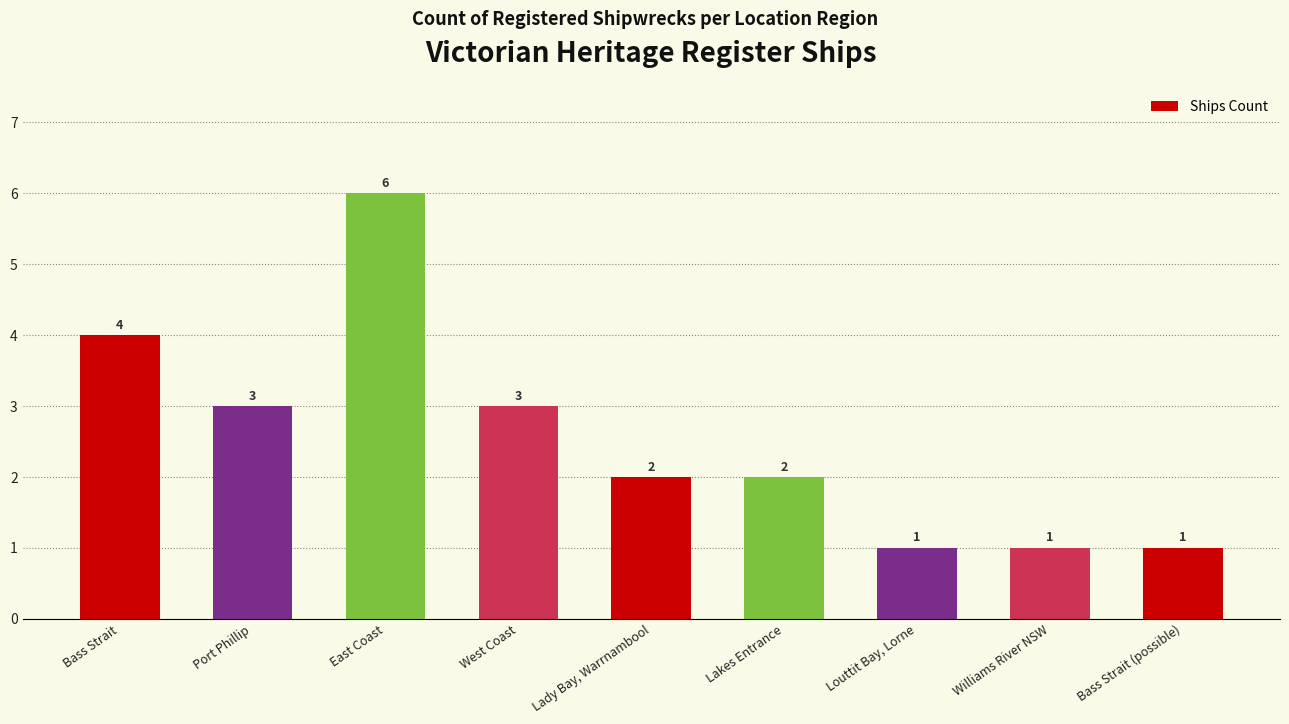

Where does the data first go above 2?

Bass Strait